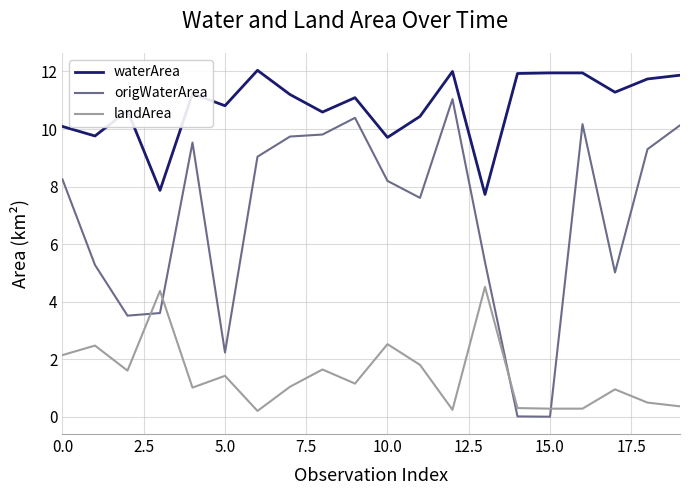

What is the difference between the maximum and minimum values in the landArea series?

4.3